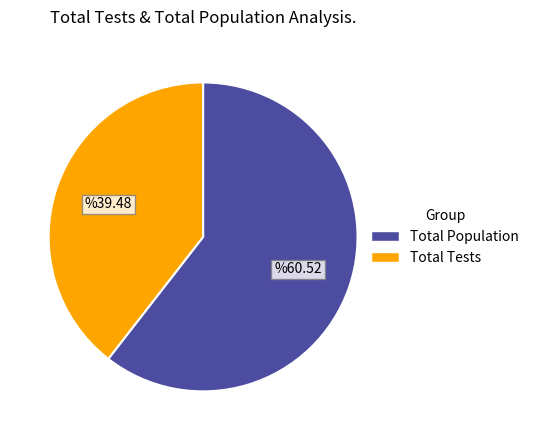

Which slice is the largest?

Total Population